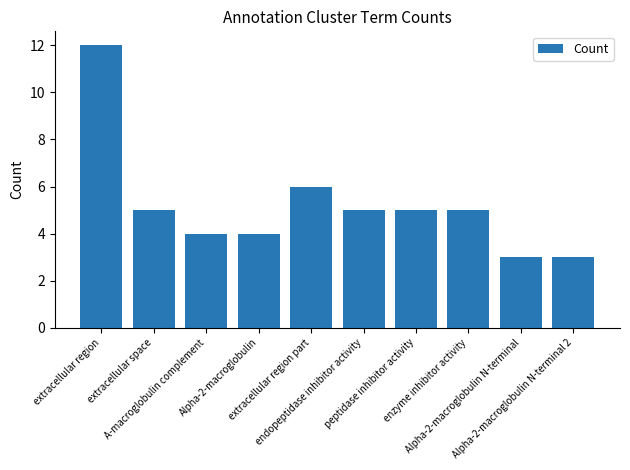

What is the sum of the values at extracellular space and Alpha-2-macroglobulin N-terminal 2?

8